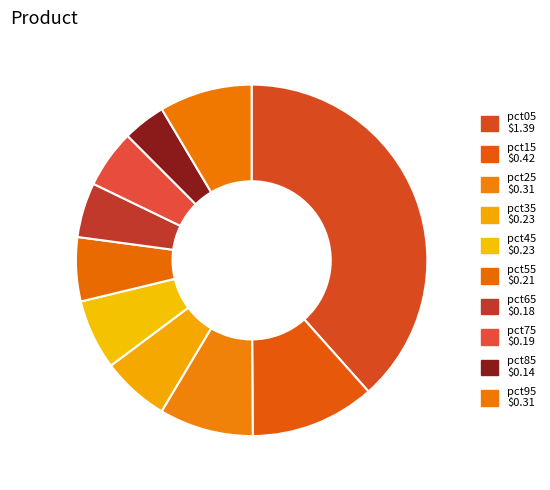

How many slices are in this pie chart?

10